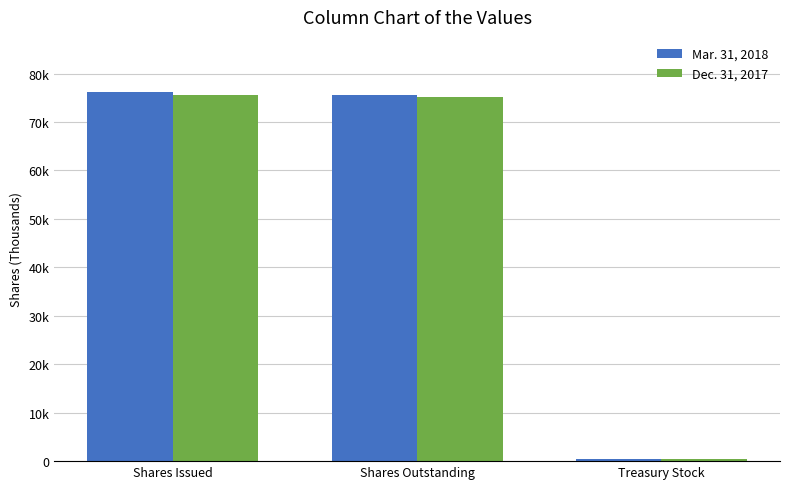

Where does the Mar. 31, 2018 series first go above 75669?

Shares Issued